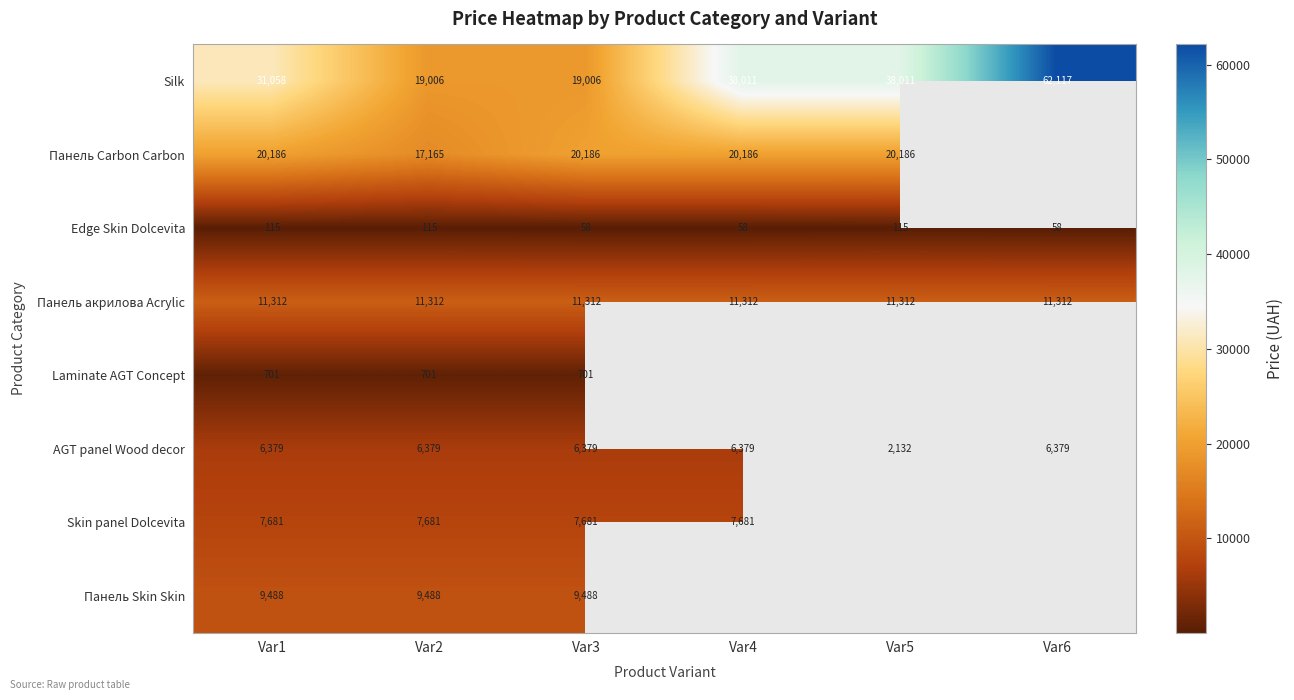

What is the difference between the AGT panel Wood decor values at Var6 and Var5?

4247.0